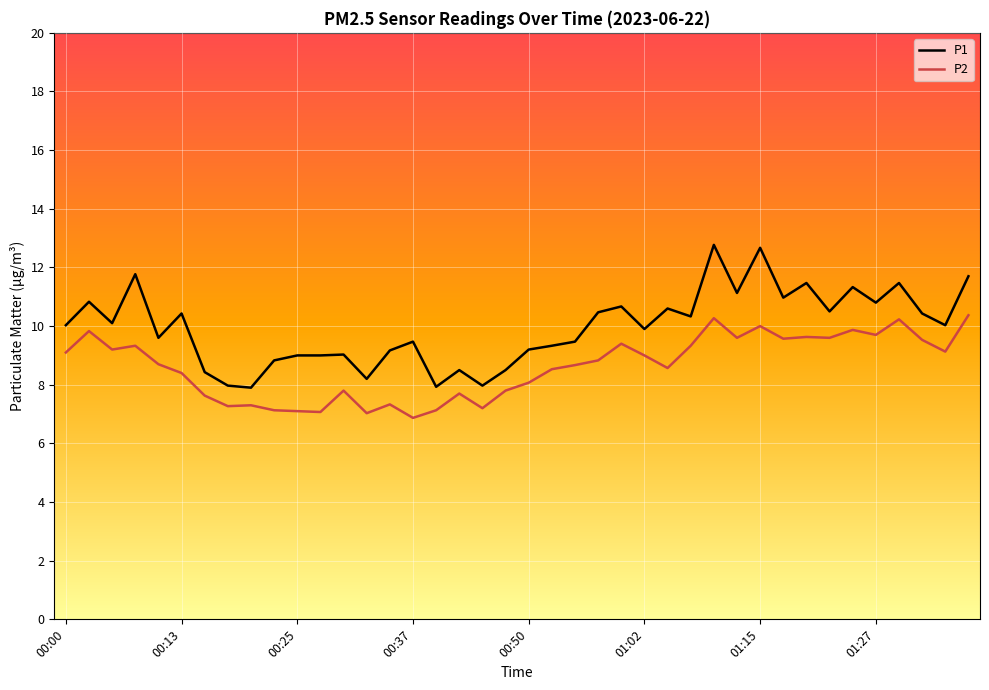

Which series has the largest range (max minus min)?

P1